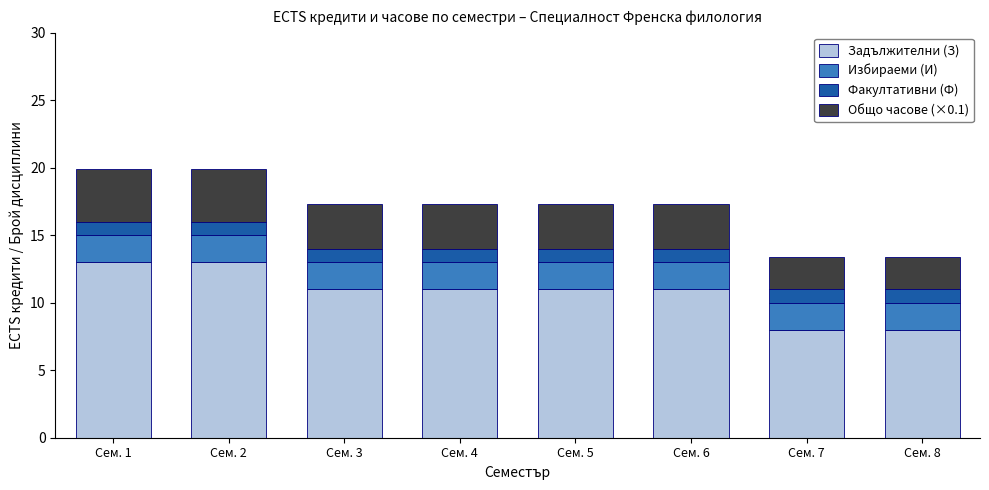

What is the lowest value of the Задължителни (З) series?

8.0